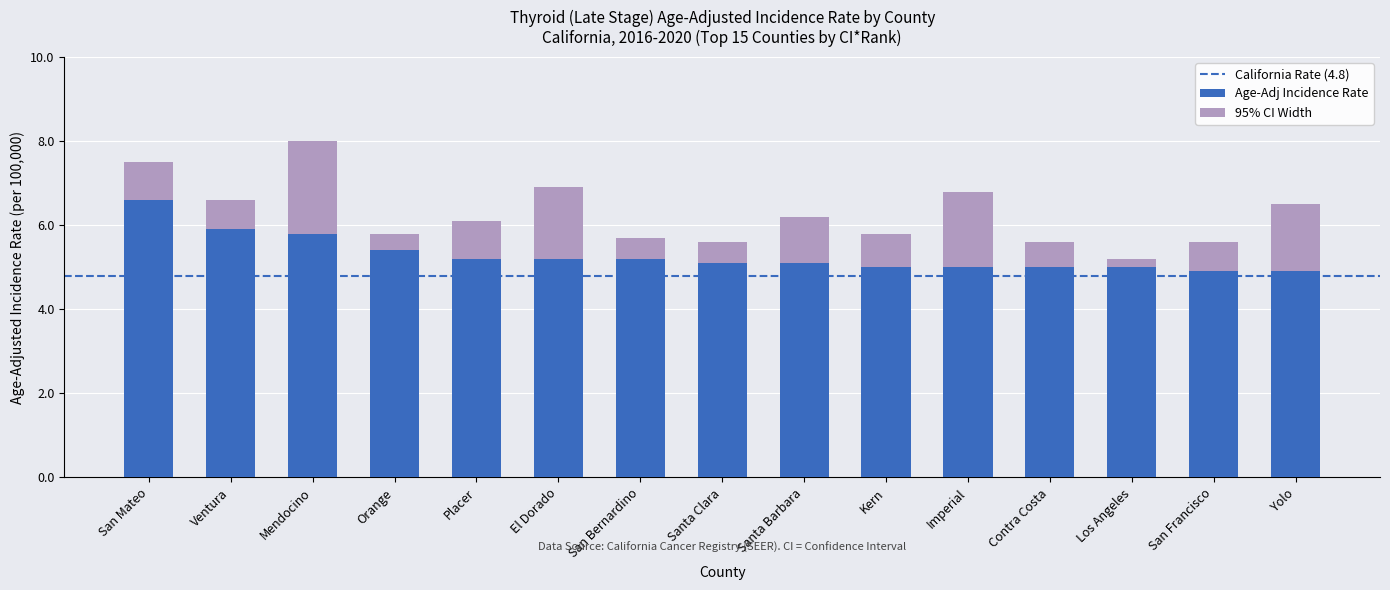

How many series are shown in this chart?

2